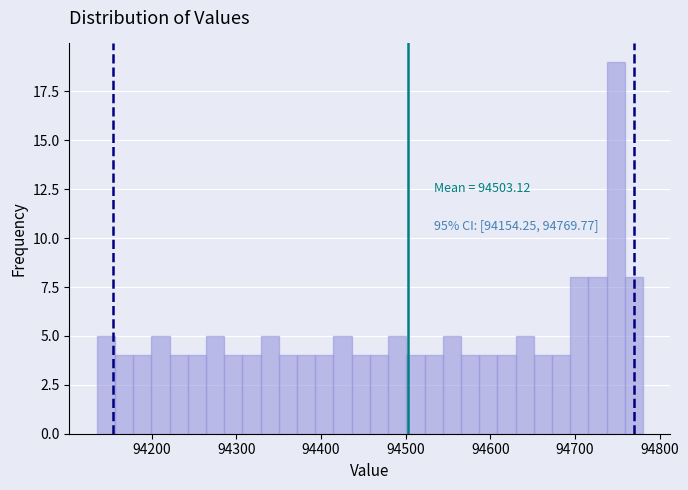

Around what value on the x-axis is the tallest bar? Give the approximate position of its centre, as read against the axis.

94750